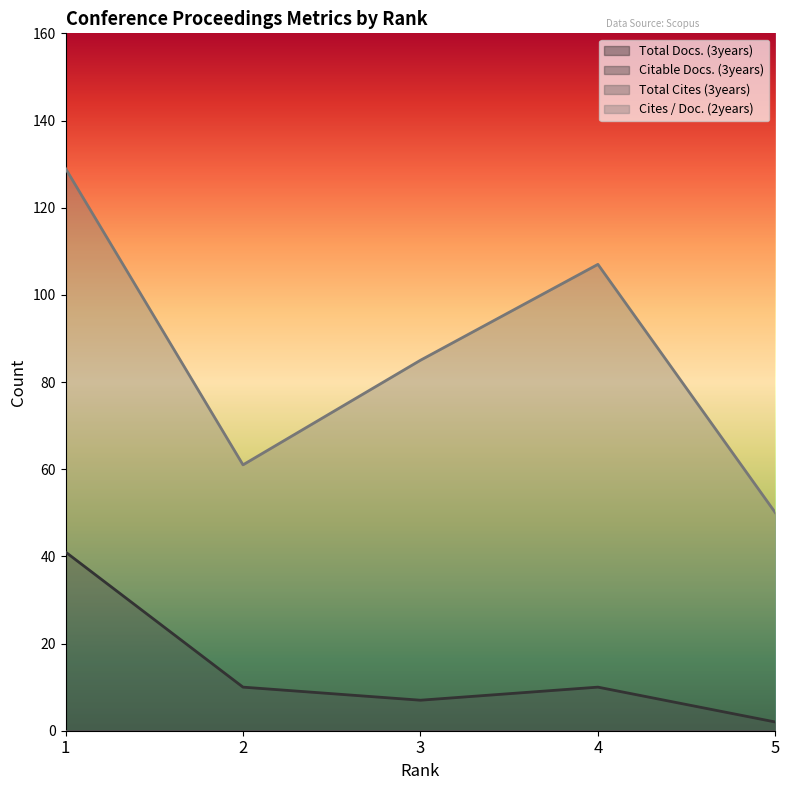

Count the number of categories in the chart.

5